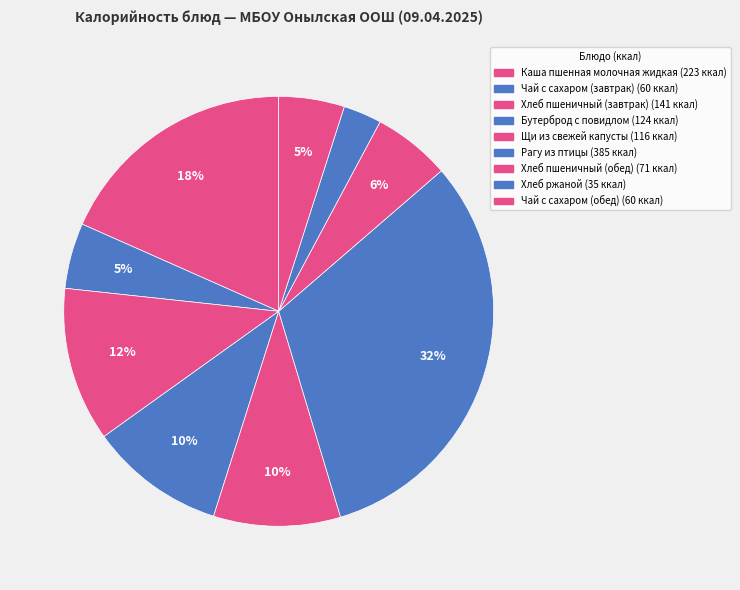

How many segments does this pie chart have?

9